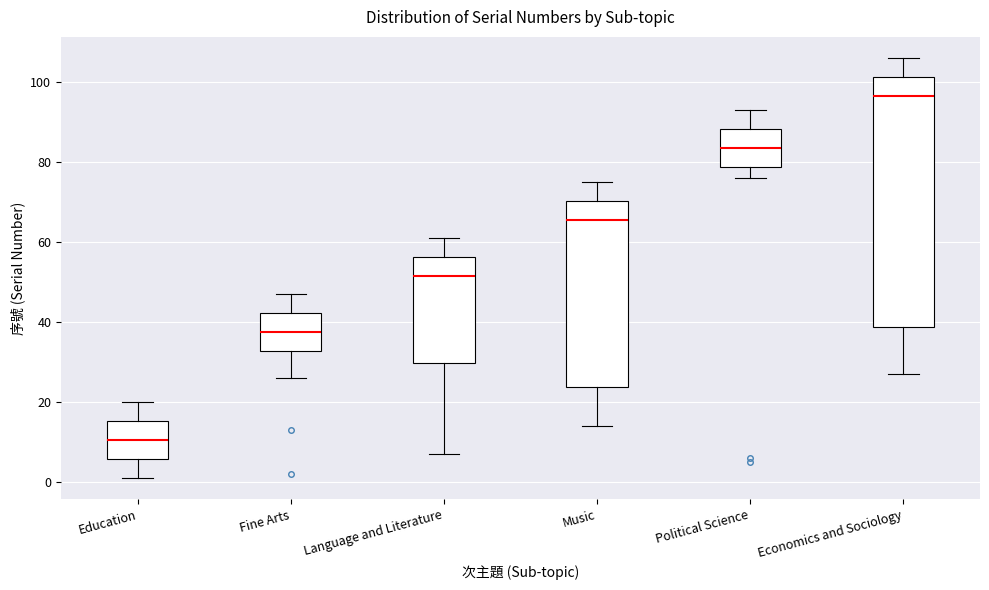

Where does the median line of the box for Economics and Sociology sit on the y-axis? The values are not printed on the chart, so give them approximately, as read against the axis.

96